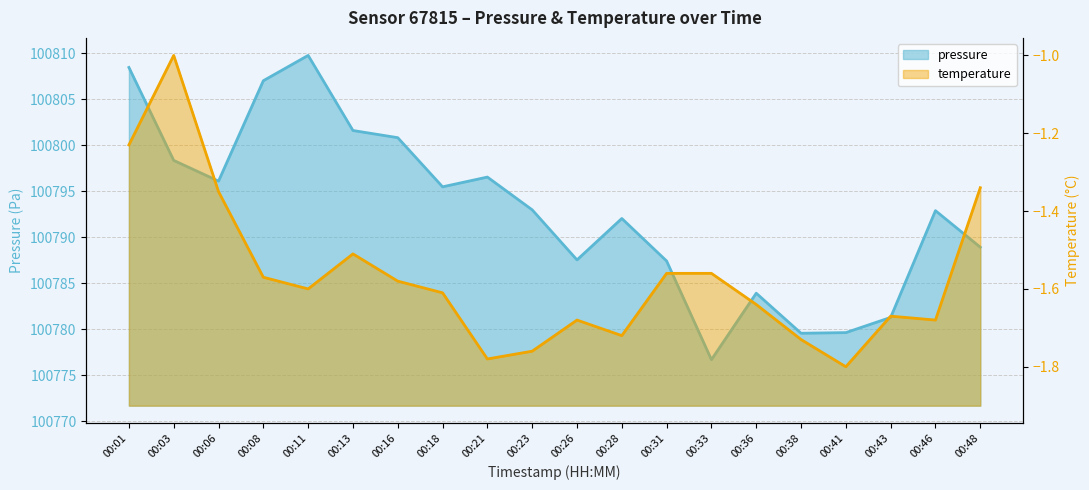

Which series has the largest range (max minus min)?

pressure